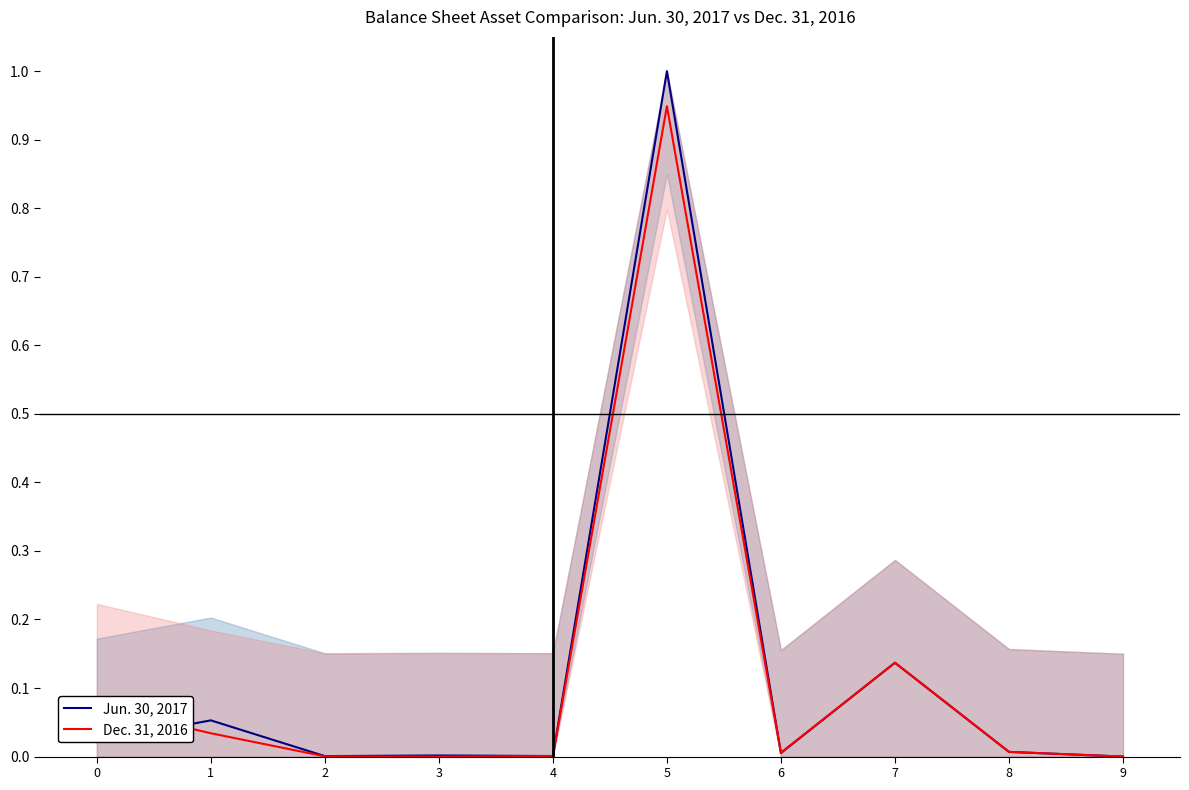

Which has a higher value, 9 or 1?

1